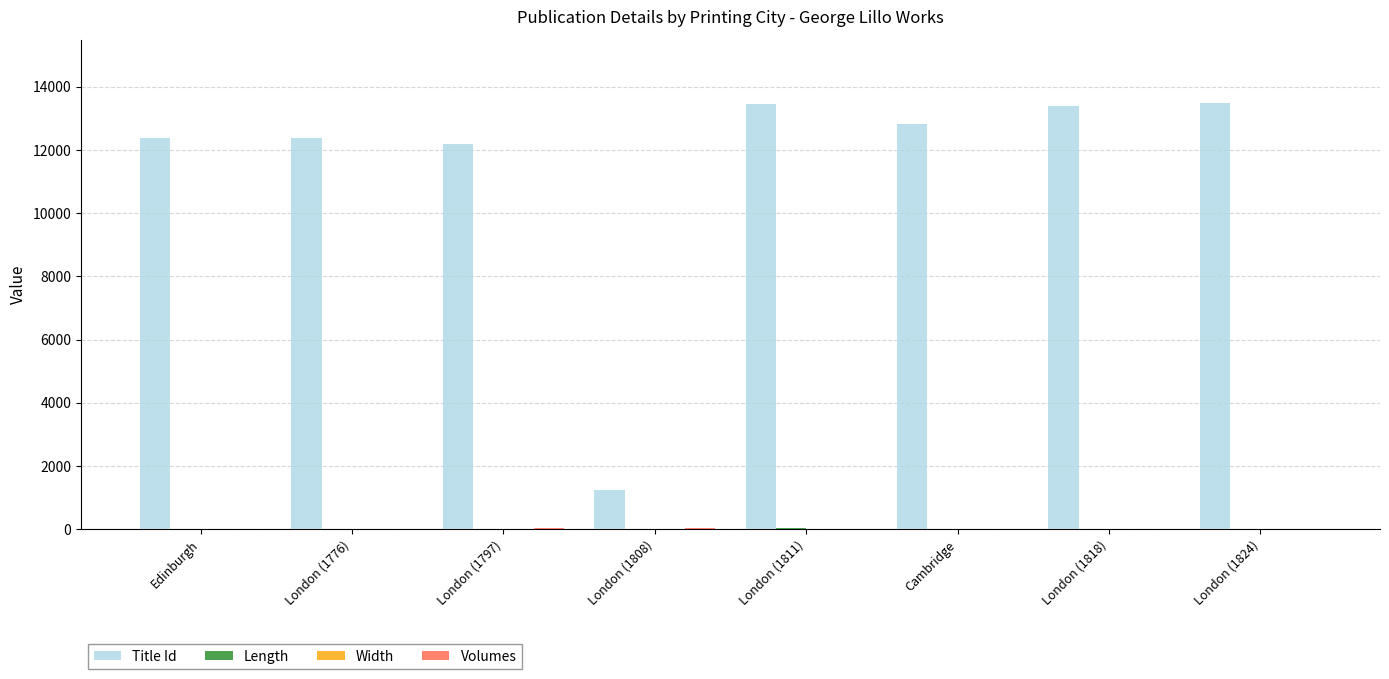

Where is Title Id nearest to the value 7356?

London (1797)